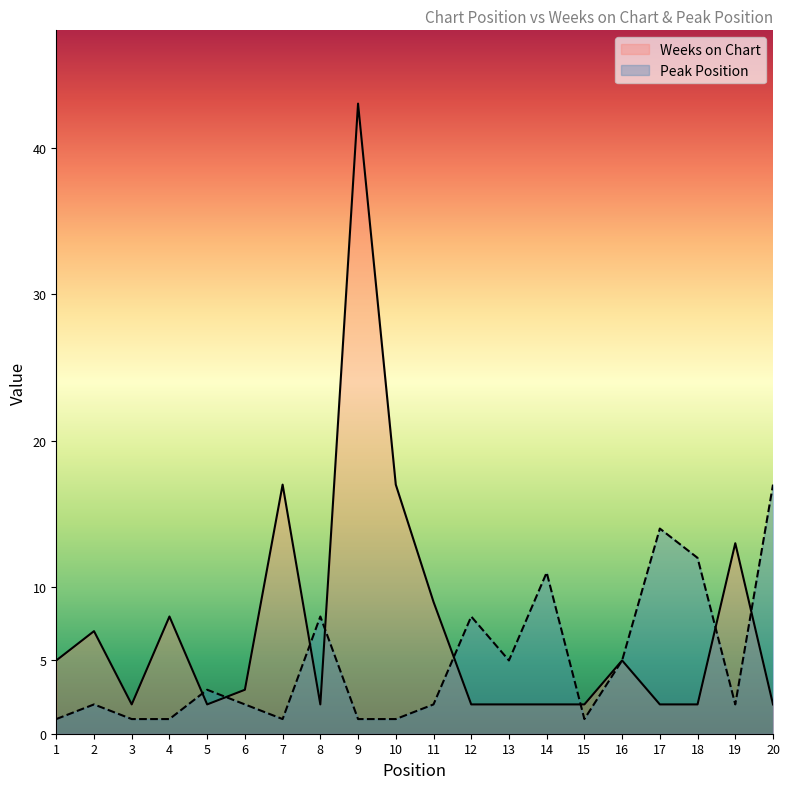

The value of Weeks on Chart at 16 is 5. True or false?

True